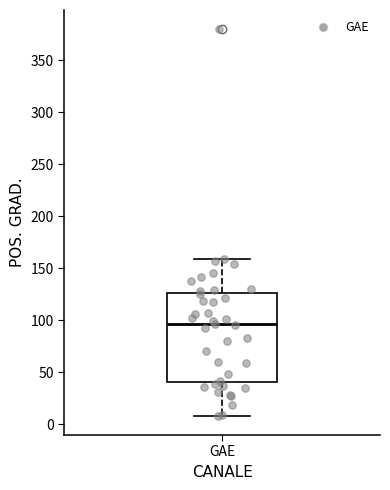

Transcribe this box plot: give where the median line is, the range the box spans, and where the two whiskers end, as read against the y-axis. The values are not printed on the chart, so give them approximately, as read against the axis.

median 95, box 40 to 125, whiskers 10 to 160